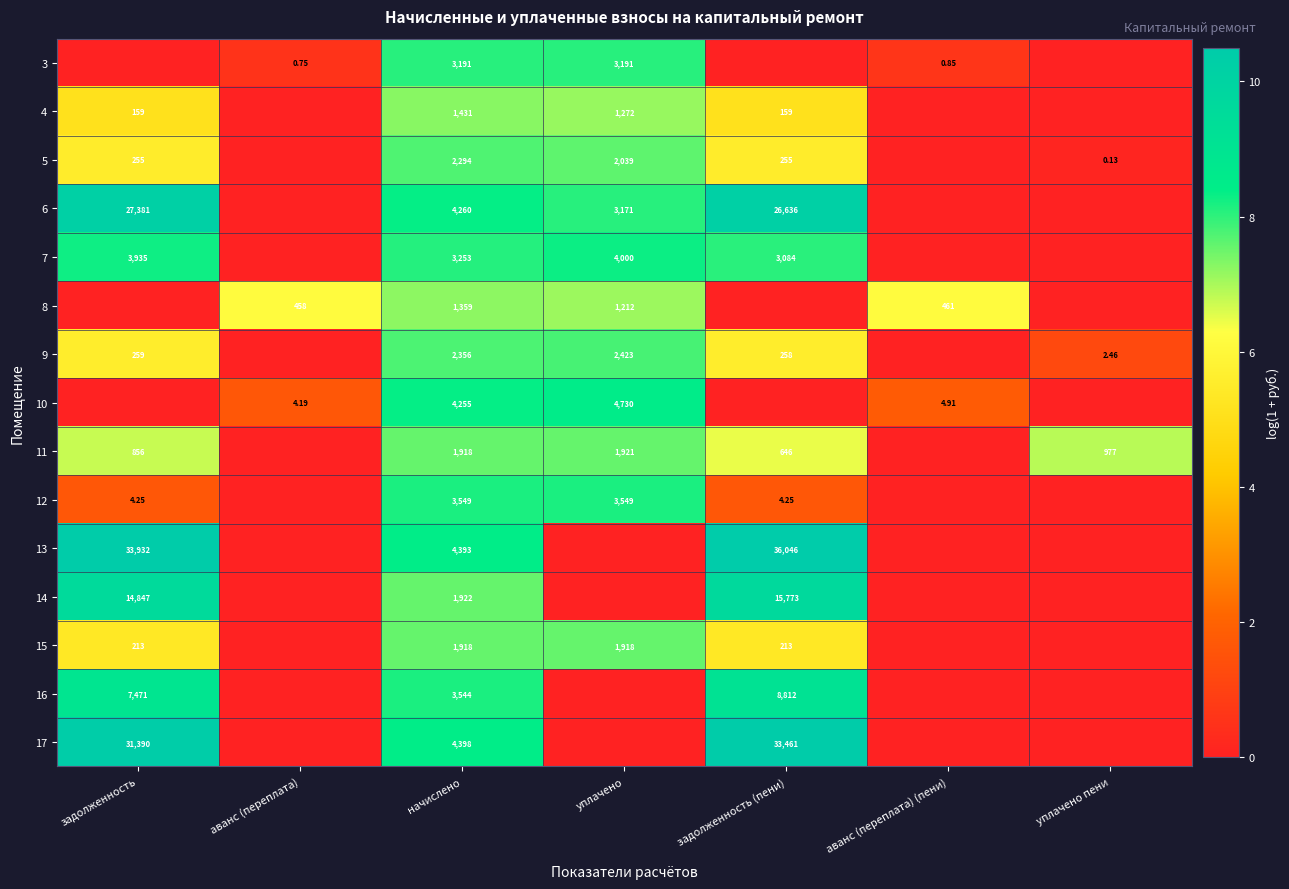

Which label corresponds to the largest value in the chart?

задолженность (пени)